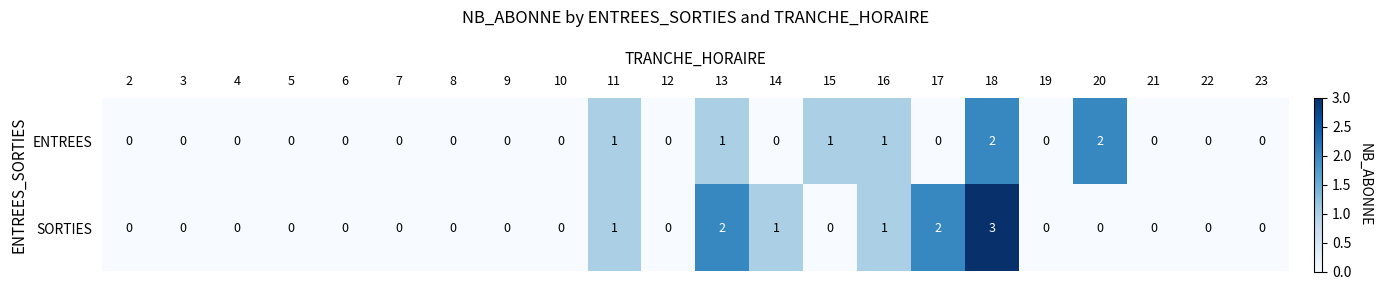

At which category is the sum across all series the highest?

18